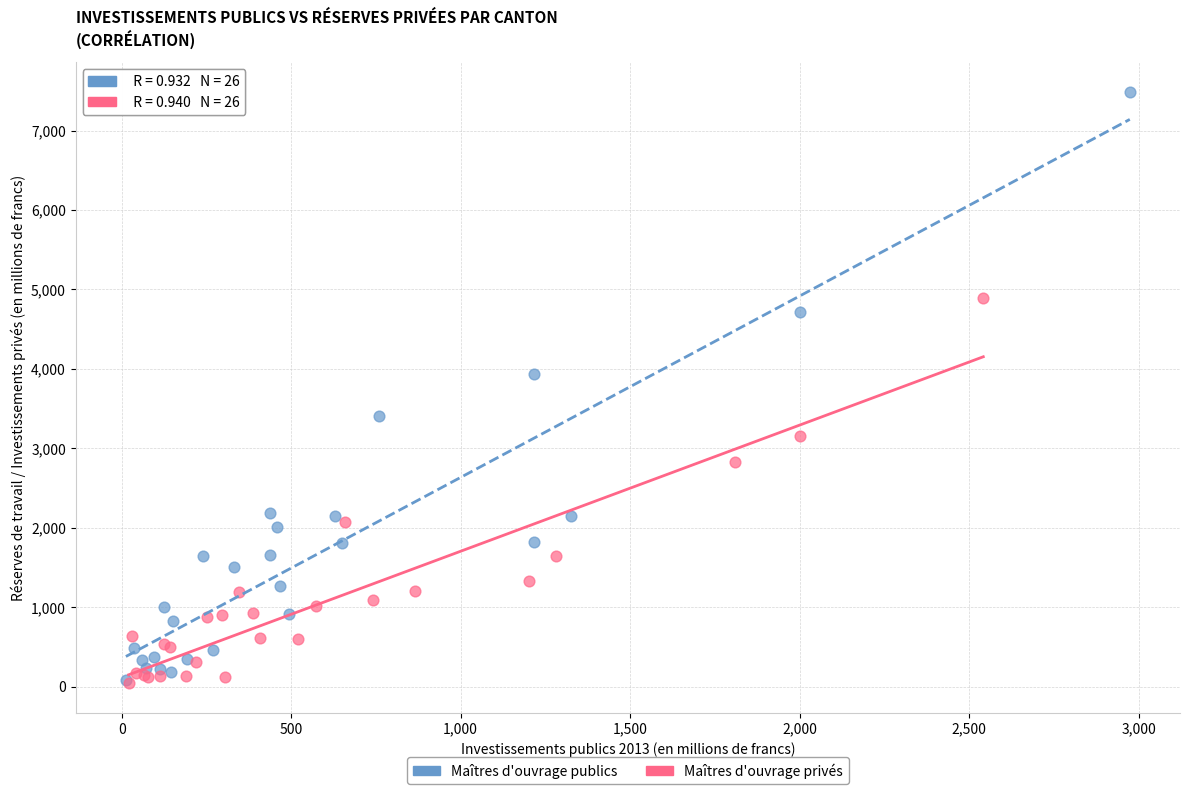

Which series has the largest Y range (max minus min)?

Maîtres d'ouvrage publics